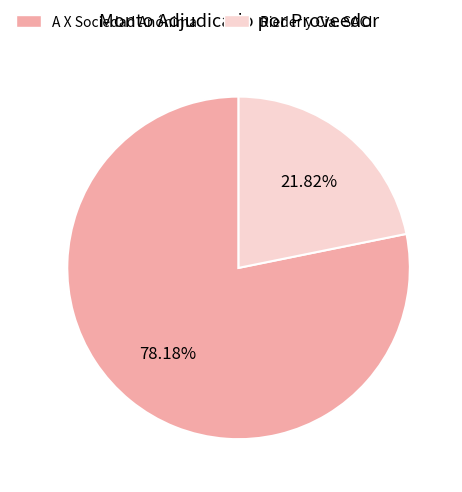

Does any single category account for the majority?

Yes